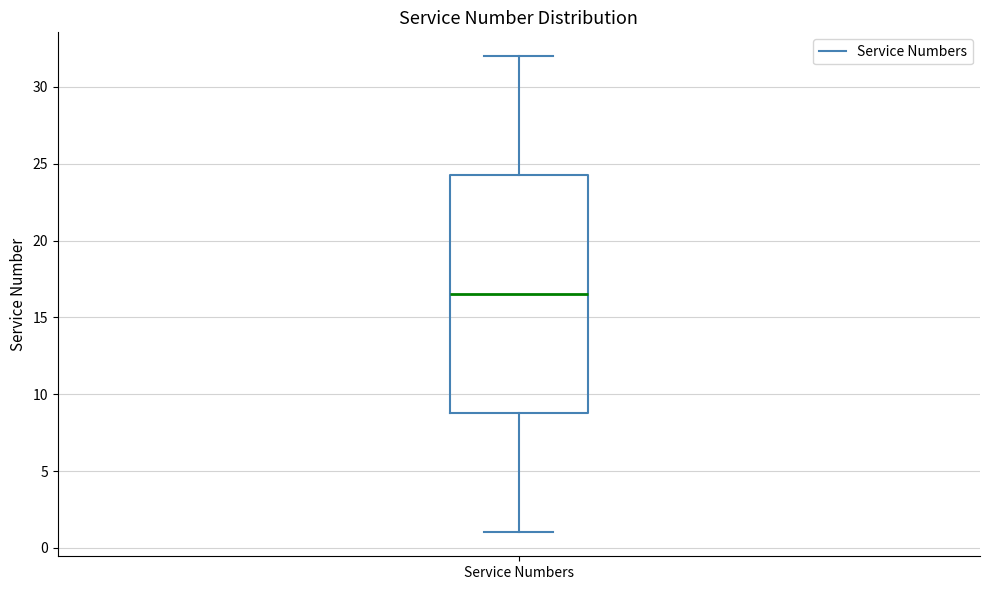

Read this box plot against the y-axis: the position of the median line, the range covered by the box, and the ends of both whiskers. The values are not printed on the chart, so give them approximately, as read against the axis.

median 16.5, box 9.0 to 24.5, whiskers 1.0 to 32.0